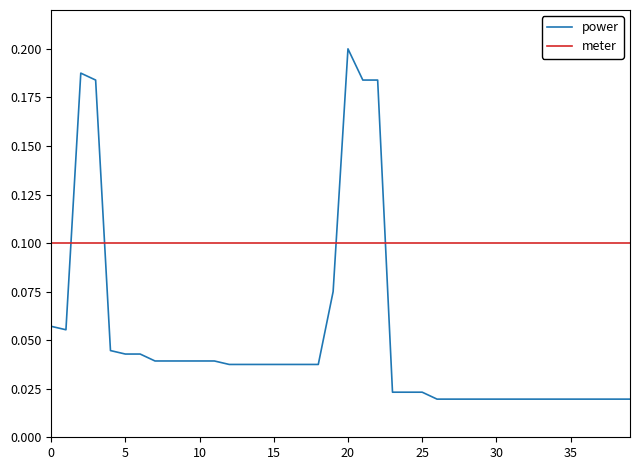

True or false: power has more than 0 interior local peaks.

True